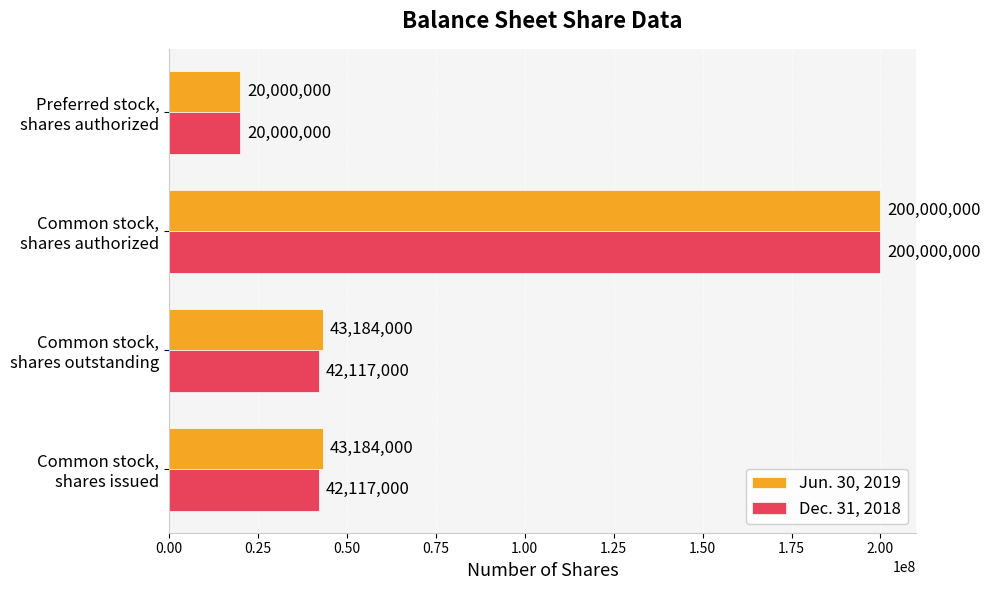

Which series has the largest total across all categories?

Jun. 30, 2019